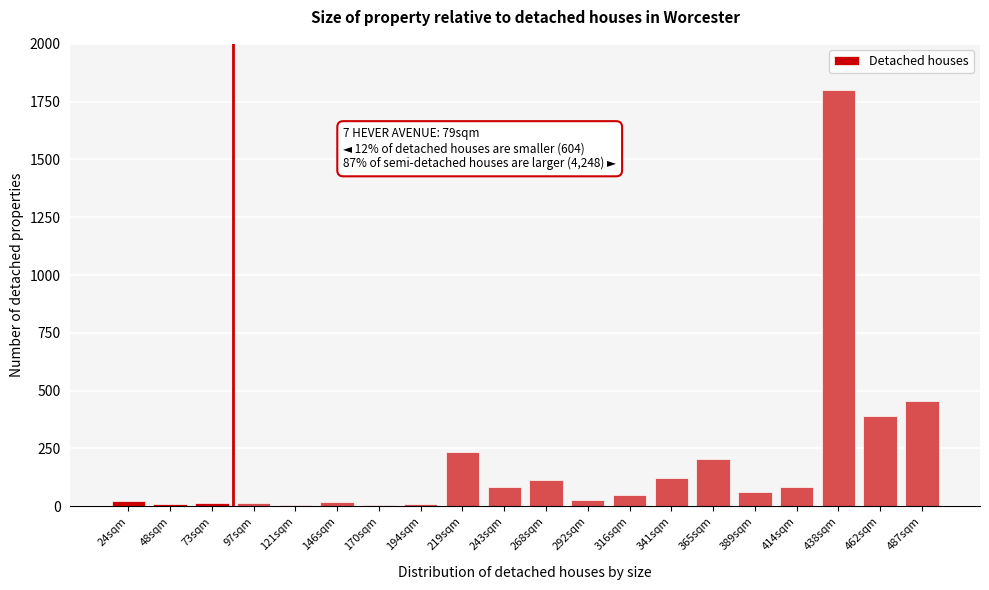

What is the sum of all values?

3717.5